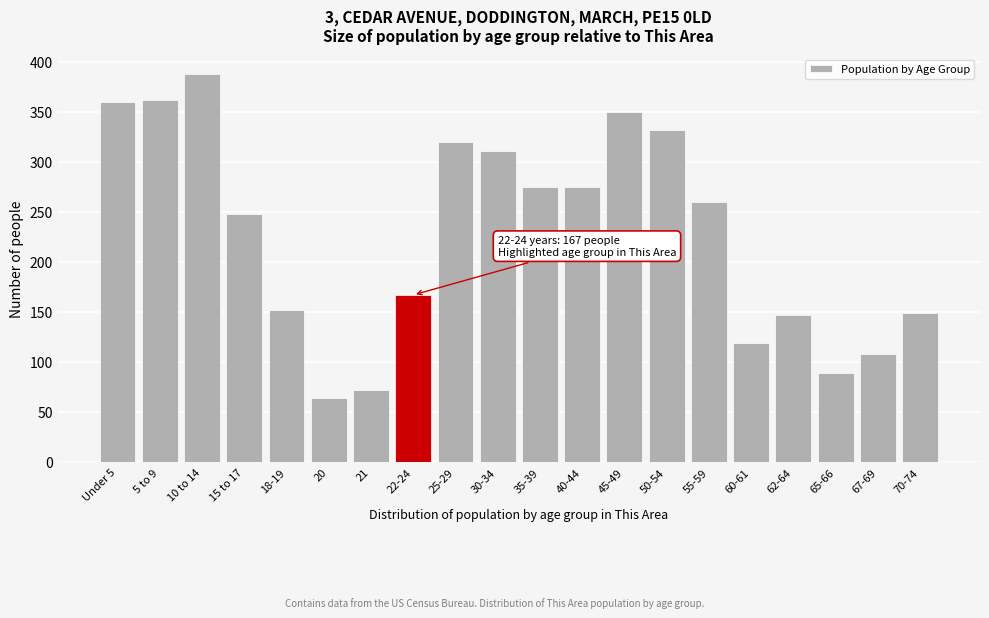

Reading left to right, transcribe all the data shown in this chart.

360	362	388	248	152	64	72	167	320	311	275	275	350	332	260	119	147	89	108	149